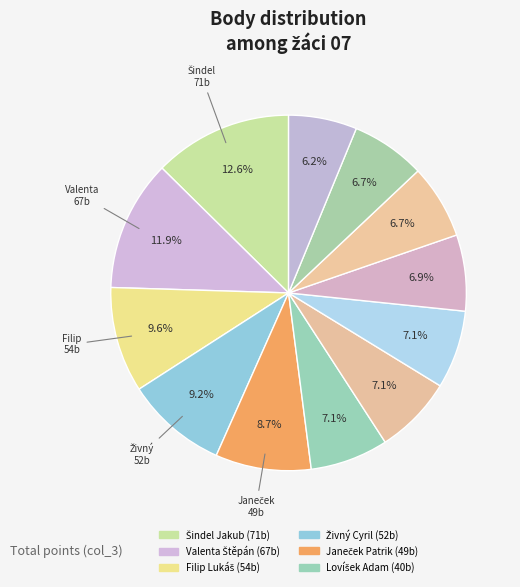

How many segments does this pie chart have?

12